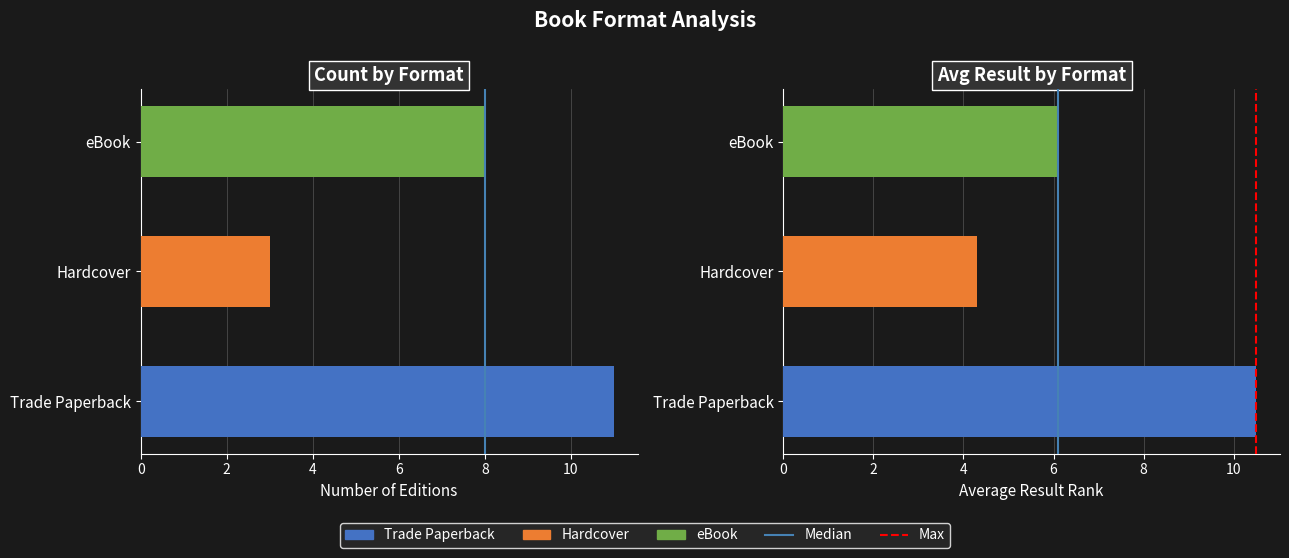

The Median series shows -1 at 0. True or false?

False